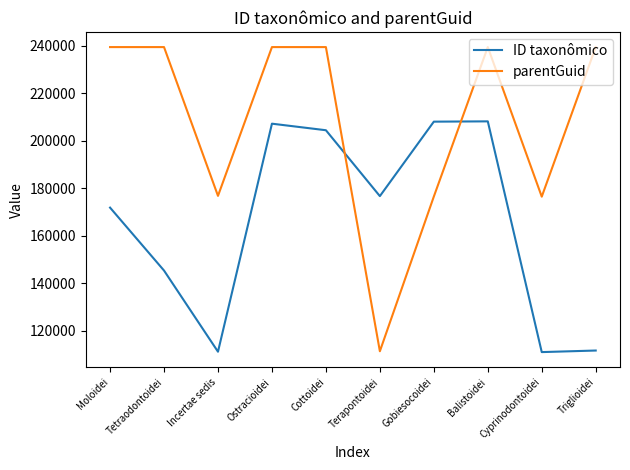

What is the highest value of the ID taxonômico series?

208259